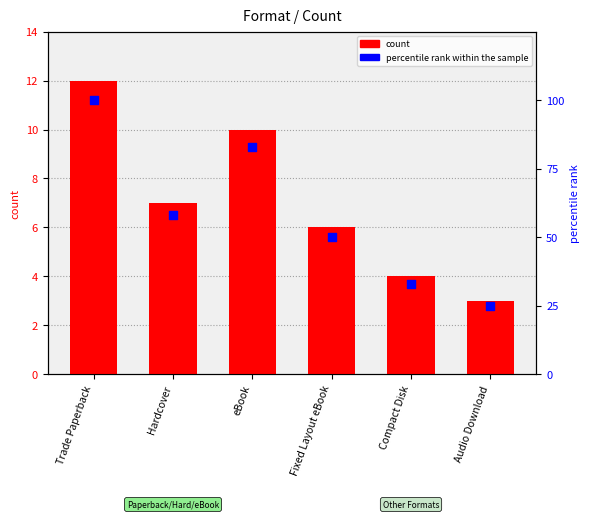

Which series contains the highest Y value?

percentile rank within the sample